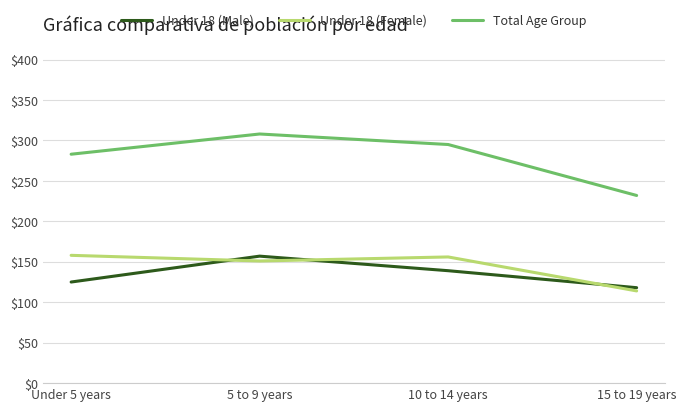

What are all the series names shown in the legend?

Under 18 (Male), Under 18 (Female), Total Age Group